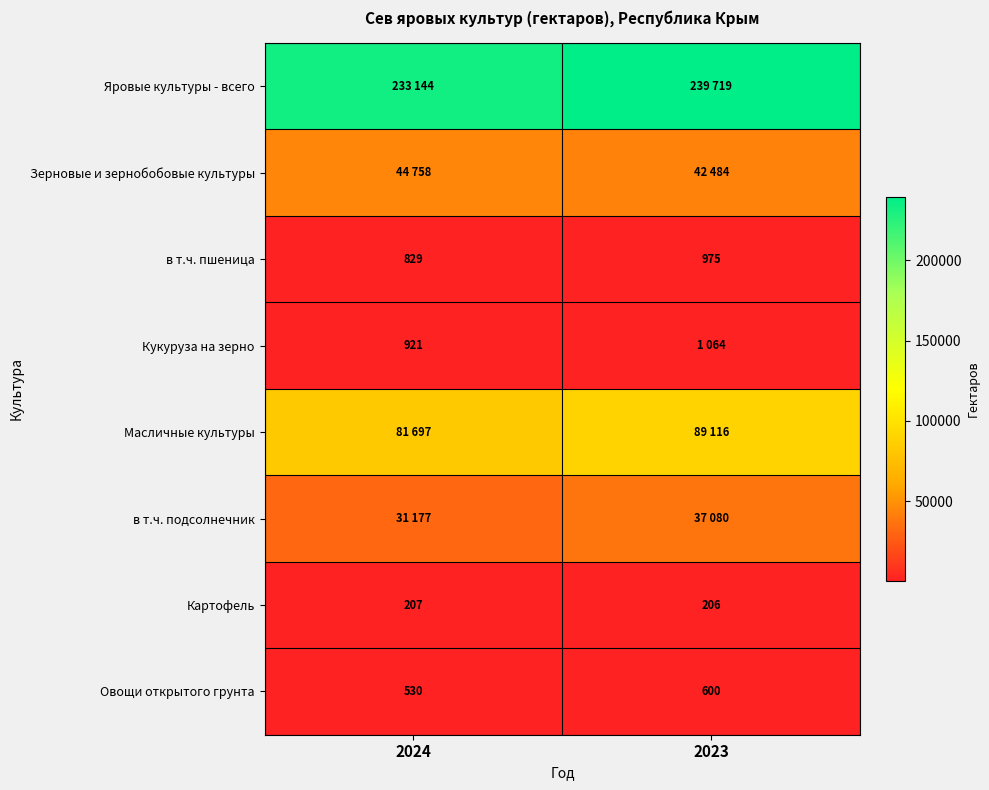

What is the average value of the Овощи открытого грунта series?

565